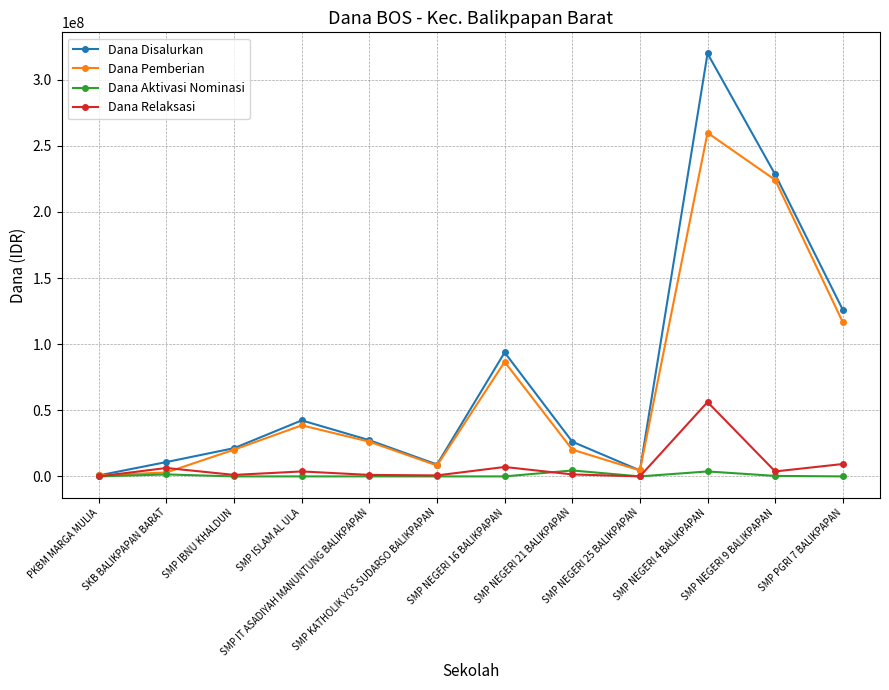

At how many categories does at least one series exceed 116252882?

3